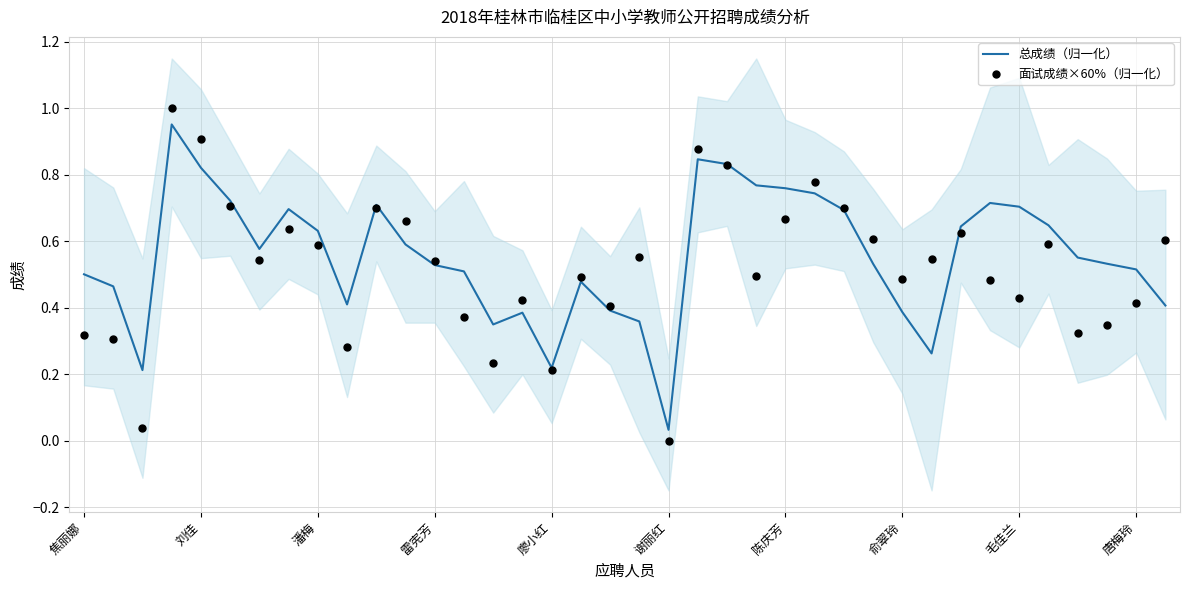

Which series has the largest total across all categories?

总成绩（归一化）